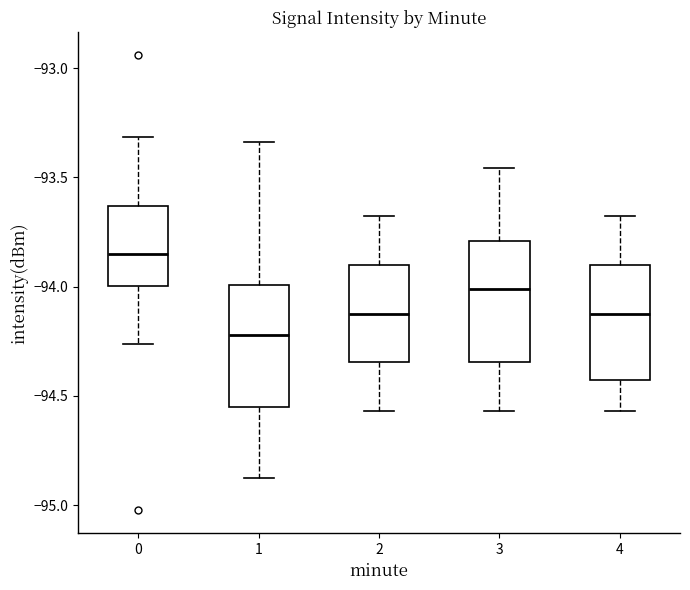

Where does the median line of the box at x = 3 sit on the y-axis? The values are not printed on the chart, so give them approximately, as read against the axis.

-94.00